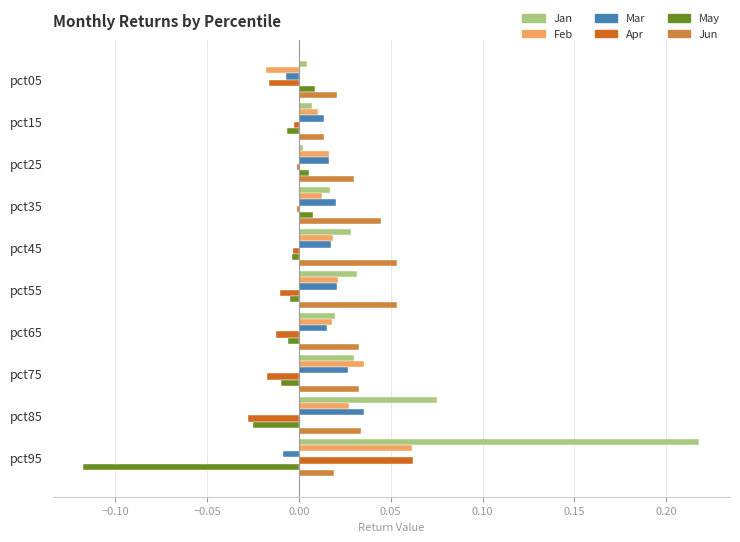

Which series has the largest total across all categories?

Jan